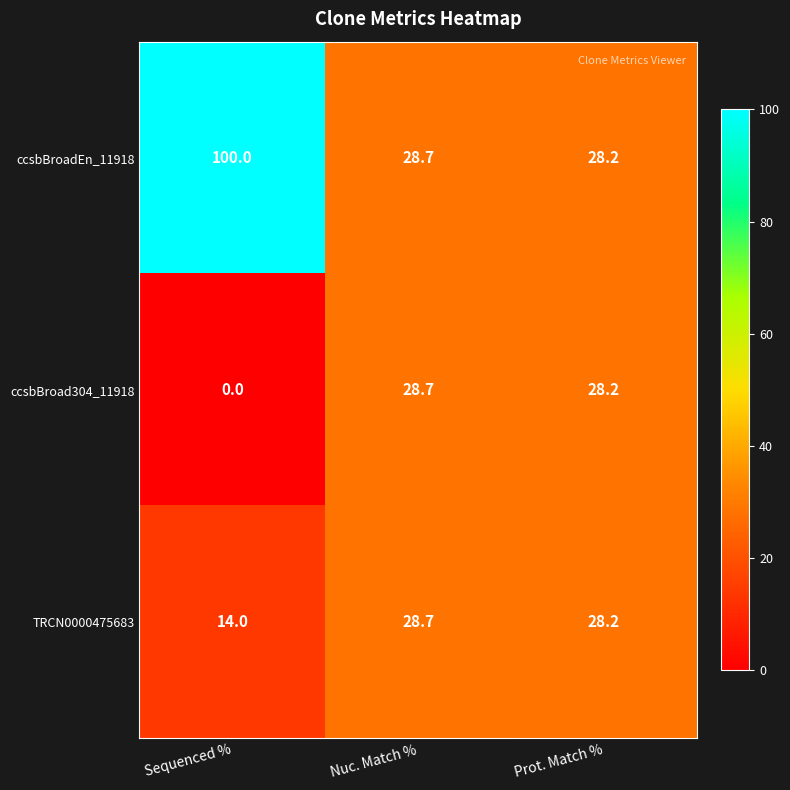

Which series changed the most between Sequenced % and Nuc. Match %?

ccsbBroadEn_11918